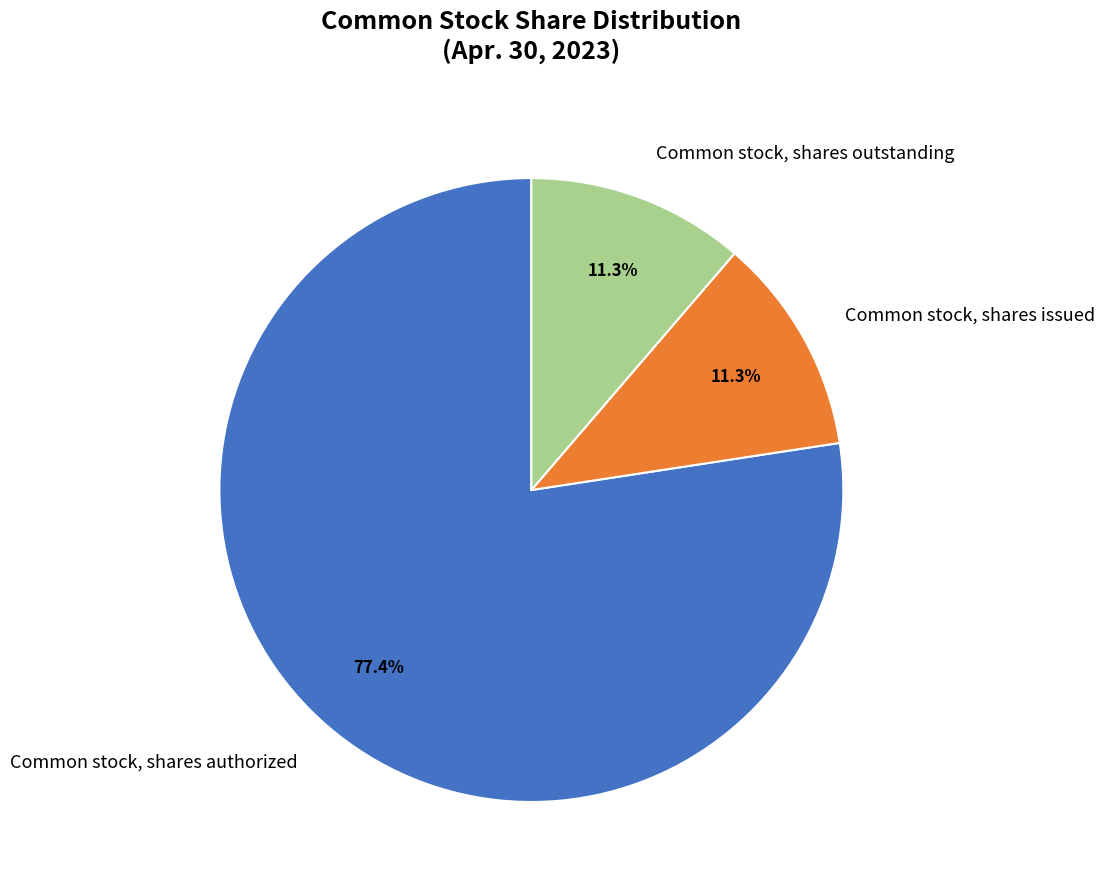

Approximately how many times larger is the value at Common stock, shares outstanding compared to Common stock, shares issued?

1.0